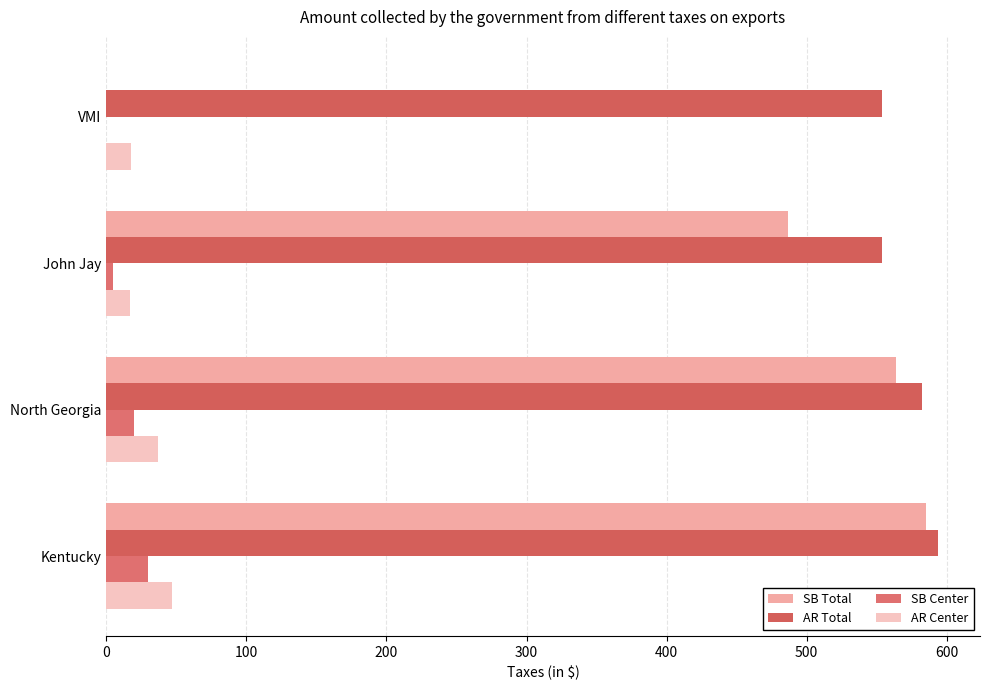

How many data points does each series have?

4